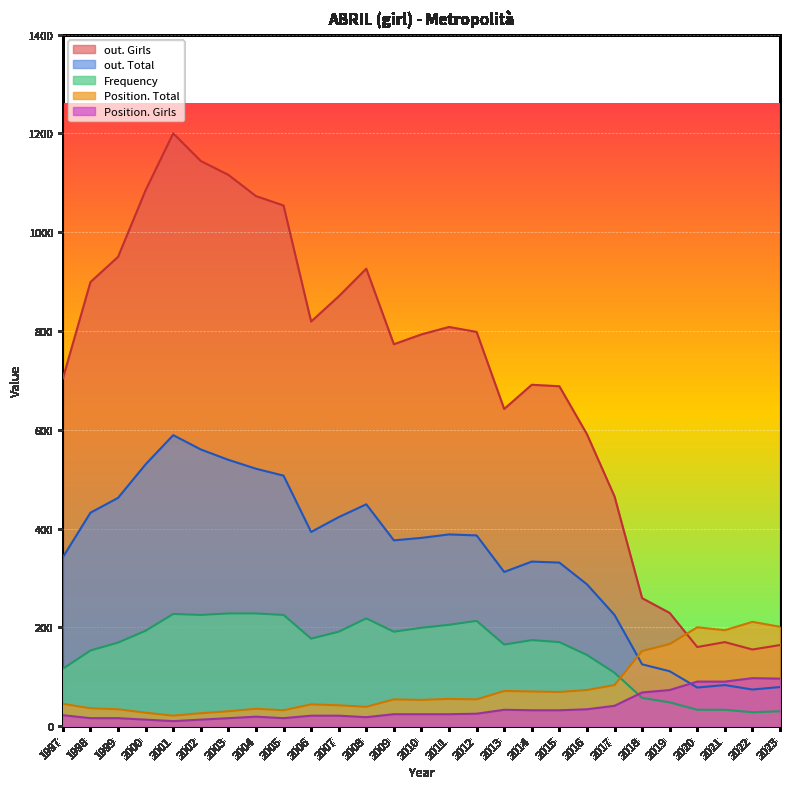

What is the total value across all series at 2010?

1450